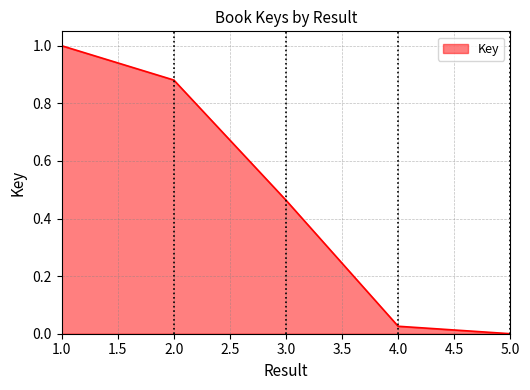

What is the value of the 1st point from the left?

1.0